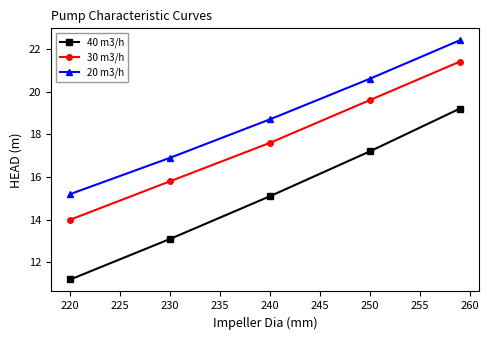

List the series in order of their overall mean, highest first.

20 m3/h, 30 m3/h, 40 m3/h